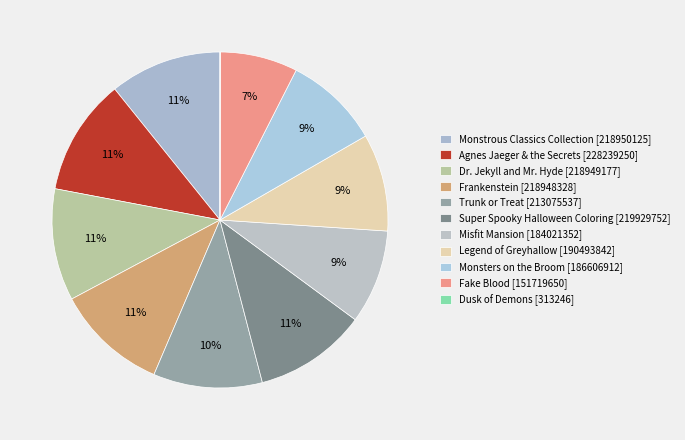

What is the change in value from Misfit Mansion to Fake Blood?

-32301702